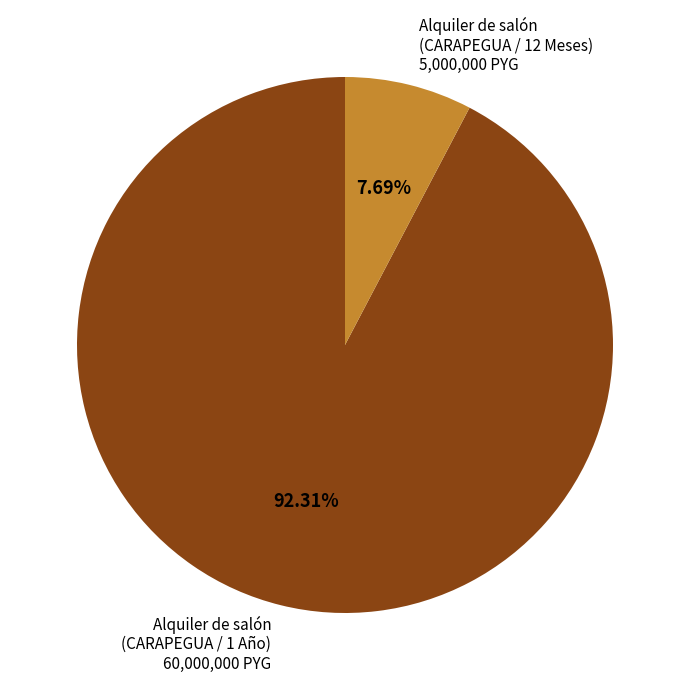

Do Alquiler de salón (CARAPEGUA / 12 Meses) 5,000,000 PYG and Alquiler de salón (CARAPEGUA / 1 Año) 60,000,000 PYG together represent more than half of the pie?

Yes